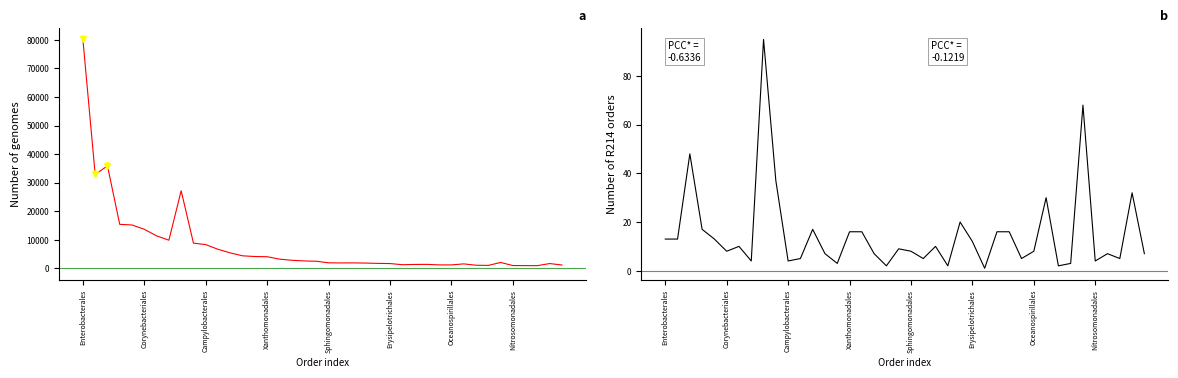

List the labels in order of Number of genomes value, largest first.

Enterobacterales, Campylobacterales, Corynebacteriales, 8, Xanthomonadales, Sphingomonadales, Erysipelotrichales, Oceanospirillales, Nitrosomonadales, 9, 10, 11, 12, 13, 14, 15, 16, 17, 18, 19, 34, 20, 22, 21, 23, 24, 38, 25, 31, 28, 27, 26, 29, 30, 39, 32, 33, 35, 36, 37